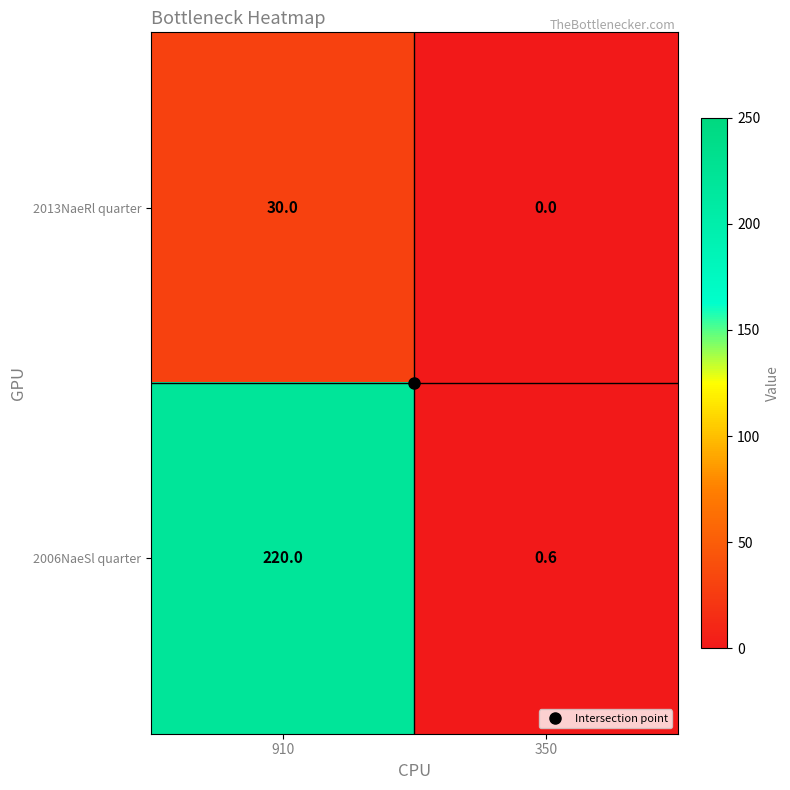

True or false: 2013NaeRl quarter has a value of 30.0 at 910.

True